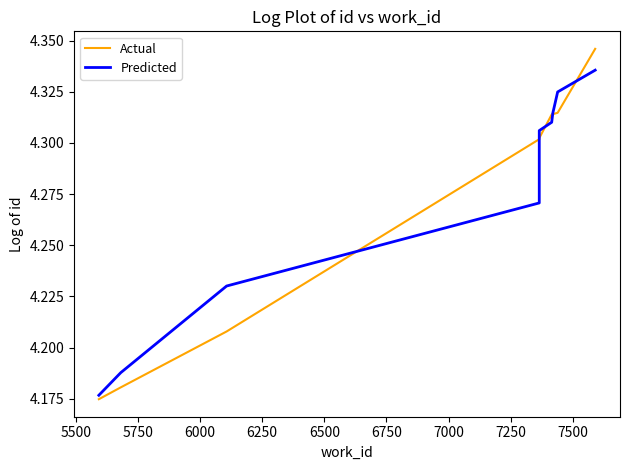

What is the total value across all series at 5750?

8.4